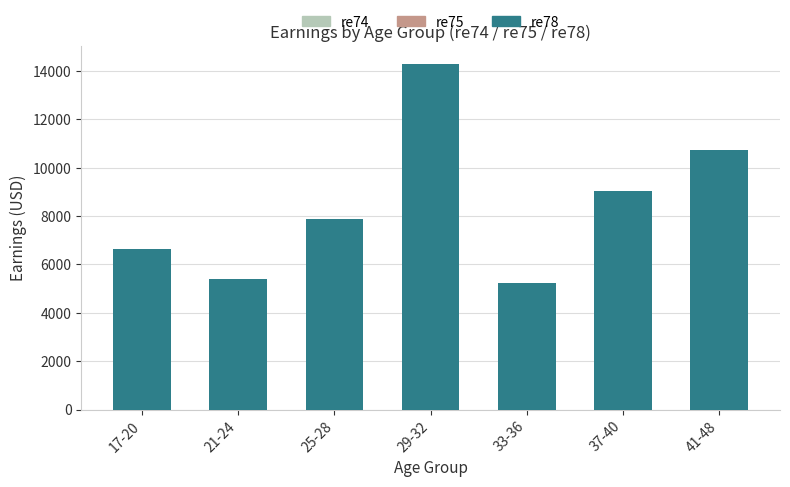

Between 25-28 and 37-40, which is larger?

37-40